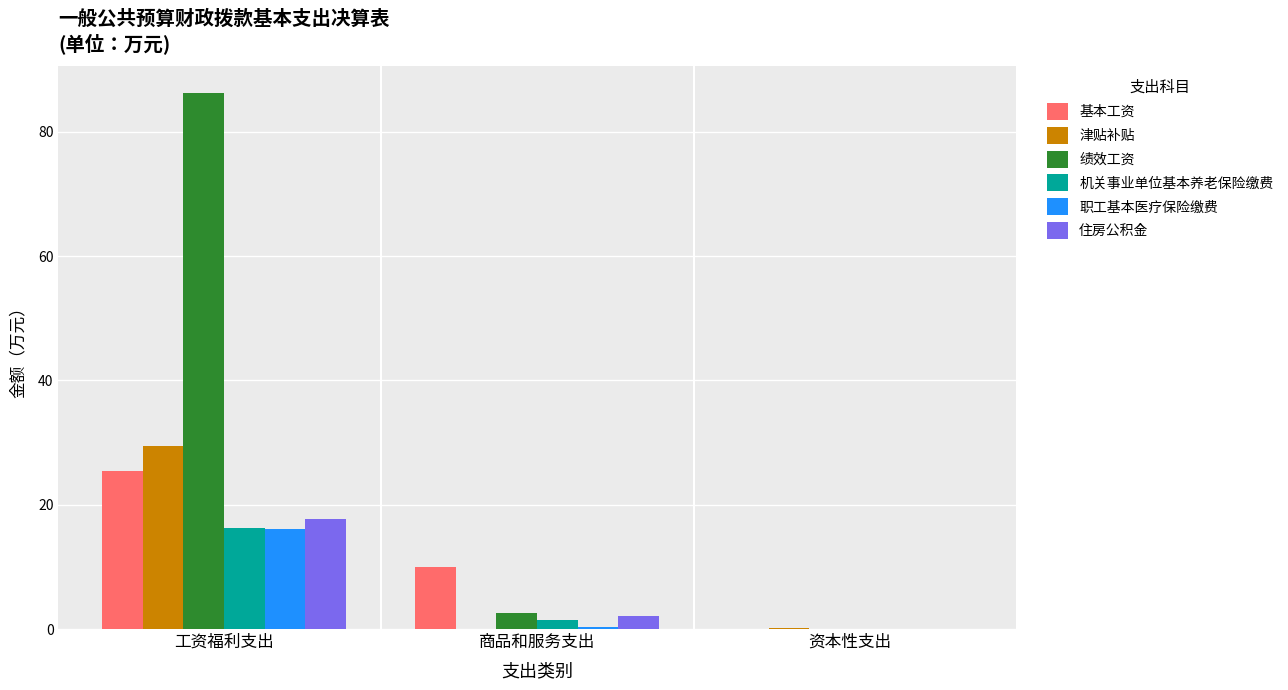

At which label does 基本工资 first exceed 9?

工资福利支出